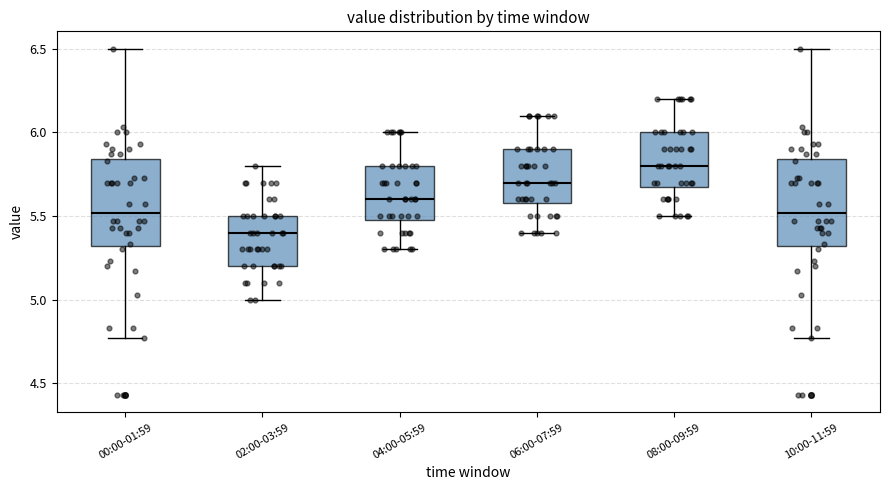

Reading left to right, read every box against the y-axis: the position of its median line, the range the box covers, and the ends of its whiskers. The values are not printed on the chart, so give them approximately, as read against the axis.

00:00-01:59: median 5.50, box 5.30 to 5.85, whiskers 4.75 to 6.50
02:00-03:59: median 5.40, box 5.20 to 5.50, whiskers 5.00 to 5.80
04:00-05:59: median 5.60, box 5.50 to 5.80, whiskers 5.30 to 6.00
06:00-07:59: median 5.70, box 5.60 to 5.90, whiskers 5.40 to 6.10
08:00-09:59: median 5.80, box 5.70 to 6.00, whiskers 5.50 to 6.20
10:00-11:59: median 5.50, box 5.30 to 5.85, whiskers 4.75 to 6.50